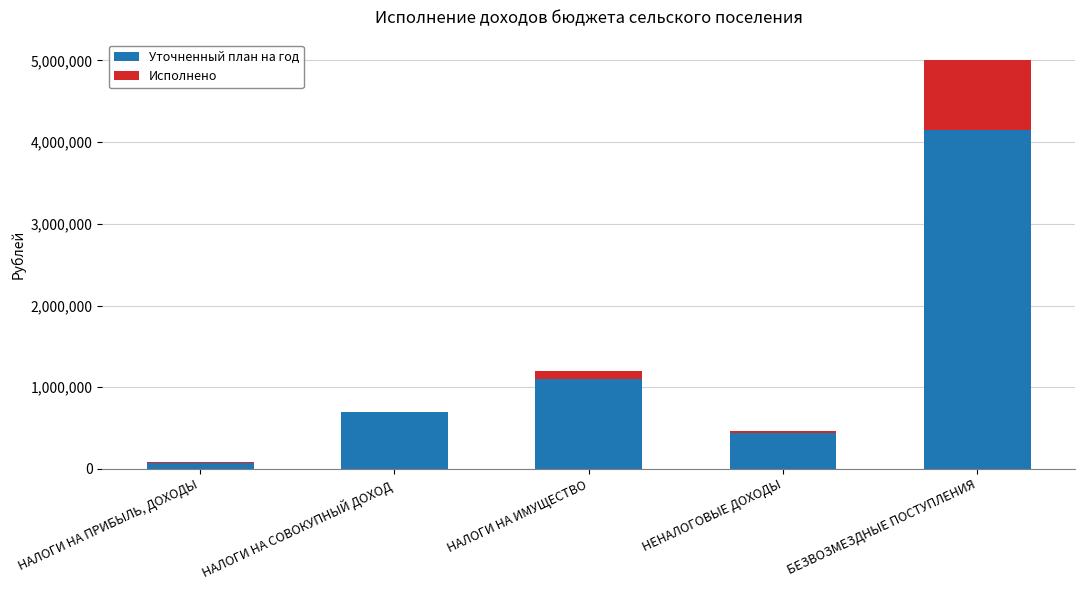

What are all the series names shown in the legend?

Уточненный план на год, Исполнено